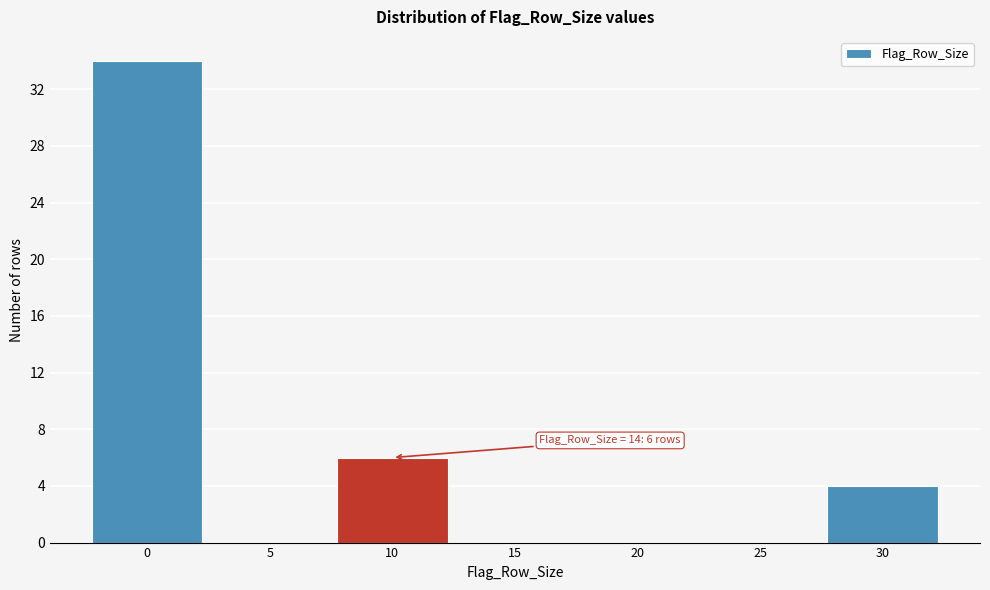

Reading left to right, what are all the values shown in this chart?

0=34	5=0	10=6	15=0	20=0	25=0	30=4